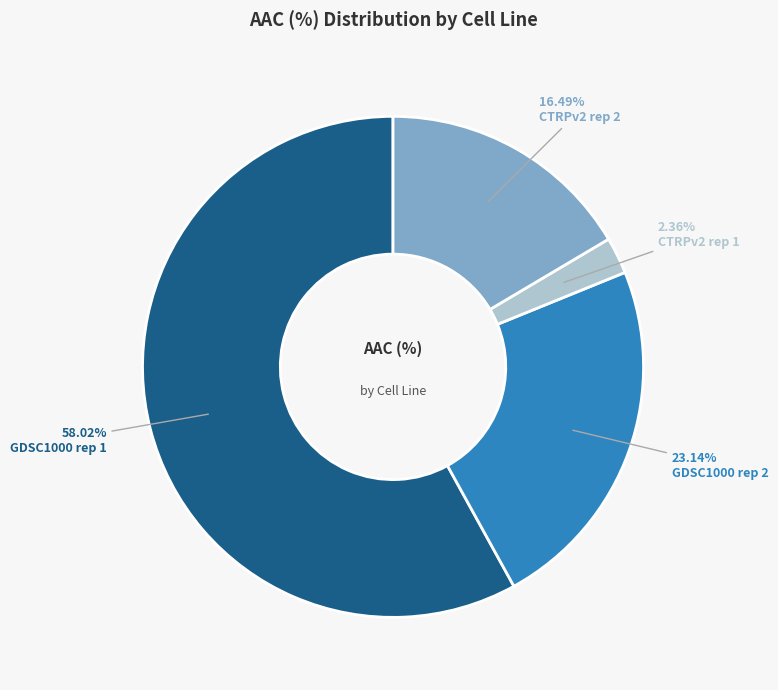

Combined, do CTRPv2 rep 2 and CTRPv2 rep 1 account for over 50%?

No